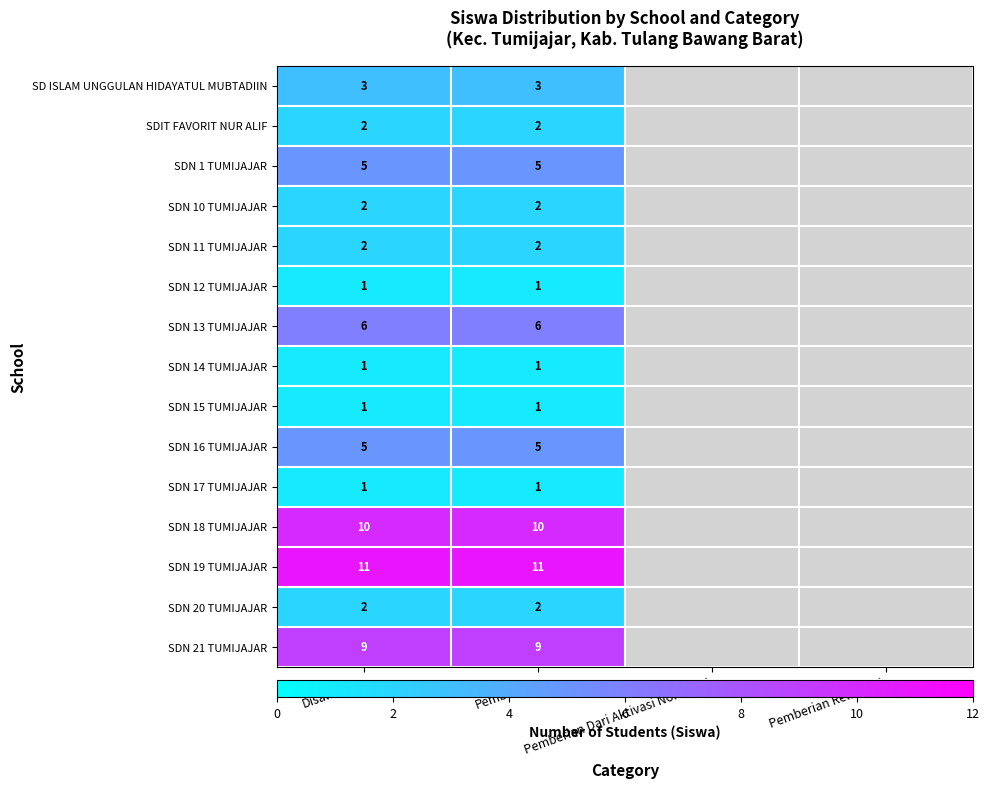

What is the smallest value displayed?

1.0